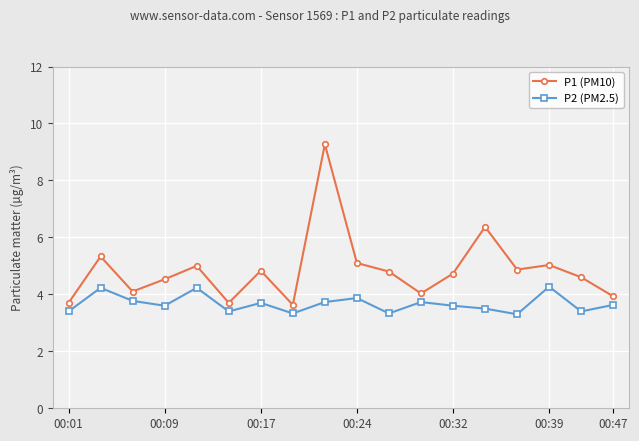

True or false: P2 (PM2.5) and P1 (PM10) intersect in this chart.

False